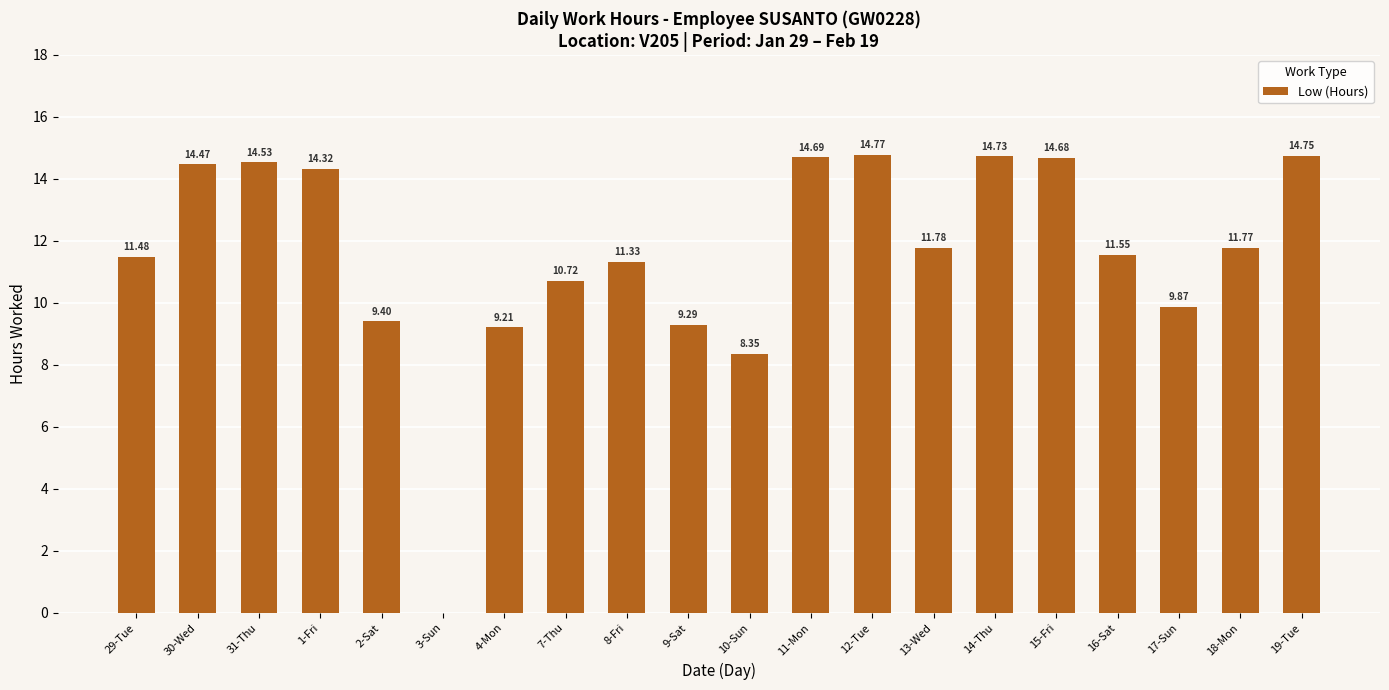

Read the value at 17-Sun.

9.9